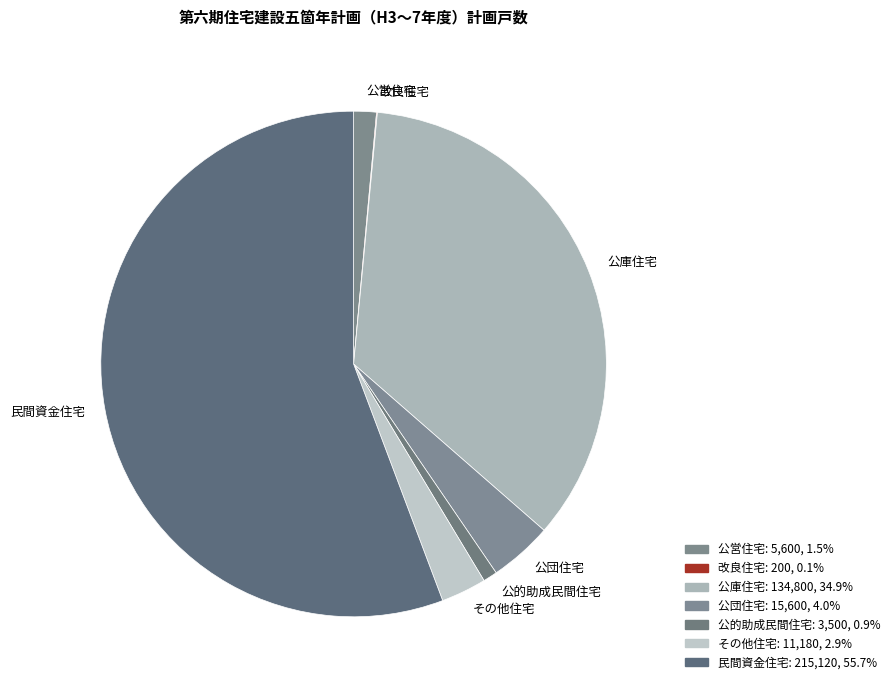

What is the largest slice in the pie chart?

民間資金住宅